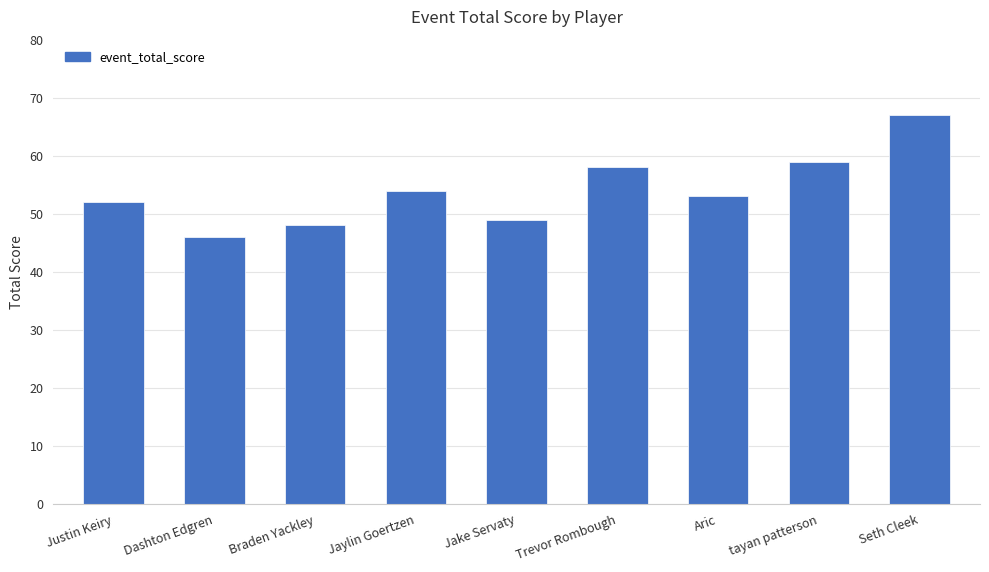

The value at Aric is 53. True or false?

True